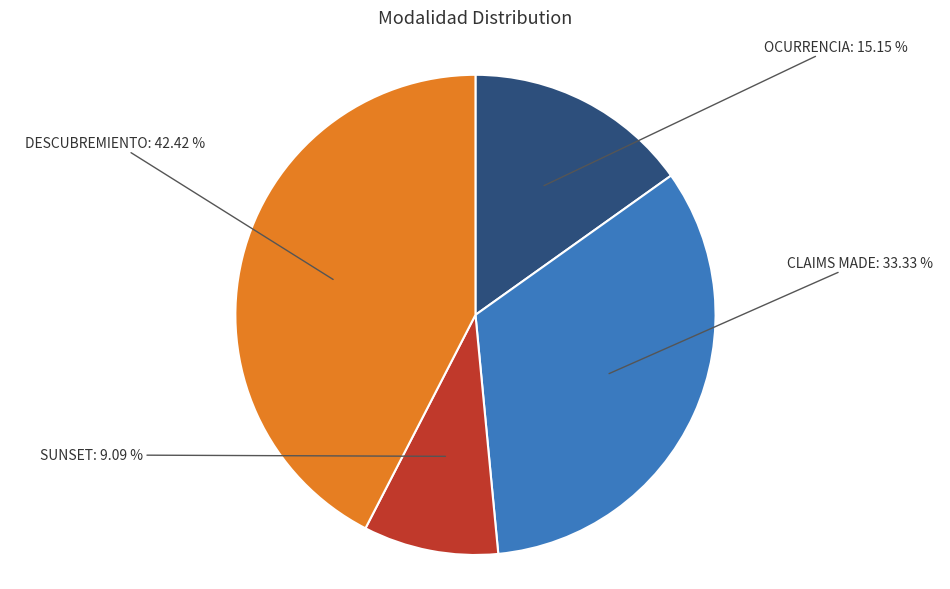

Is there a majority slice in this chart?

No